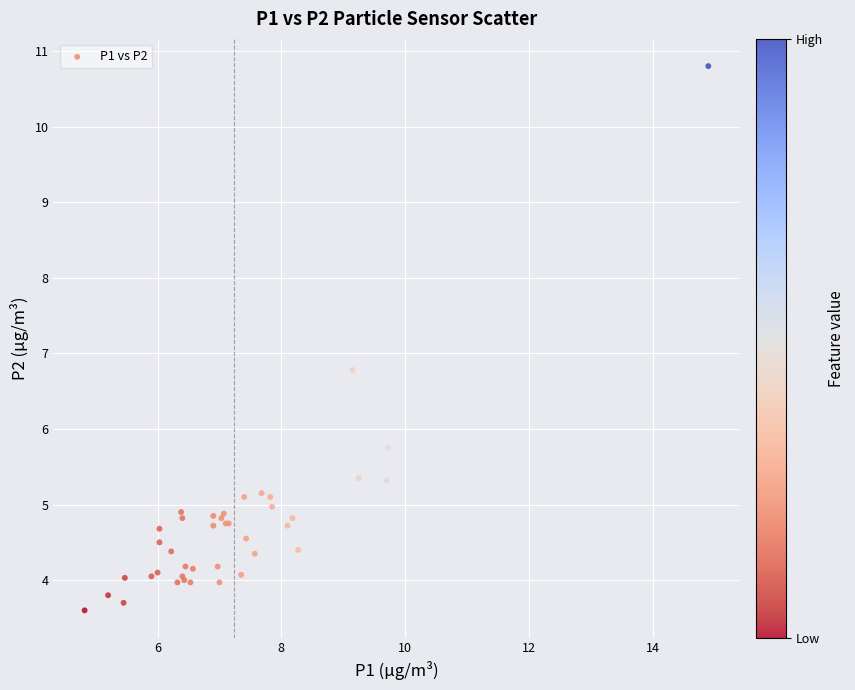

What Y value in the scatter plot is closest to 7?

6.8